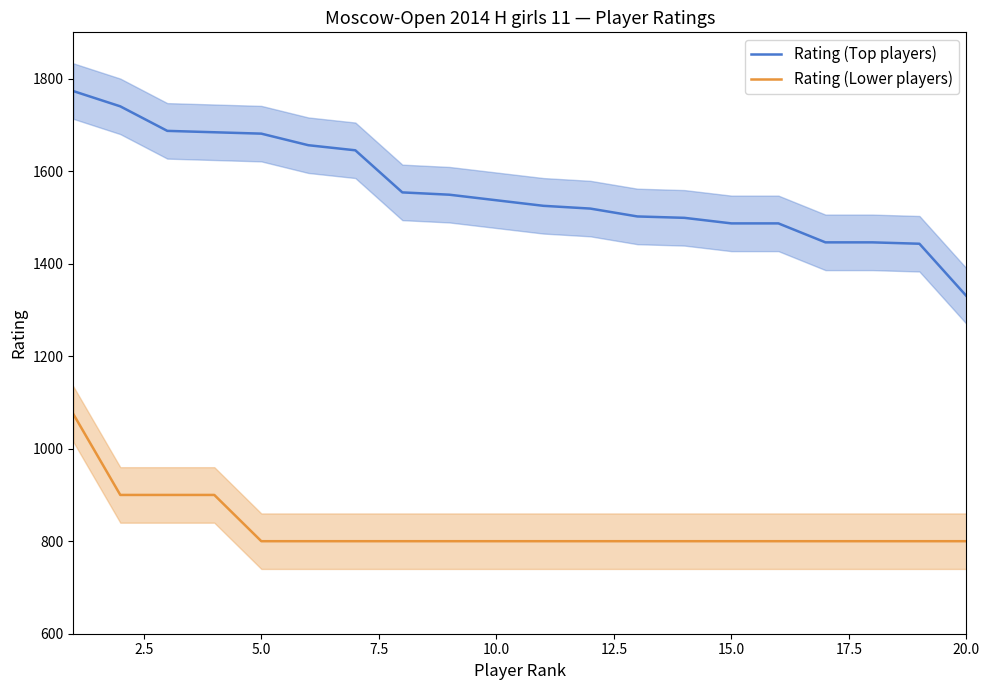

The value of Rating (Lower players) at 20.0 is 800. True or false?

True